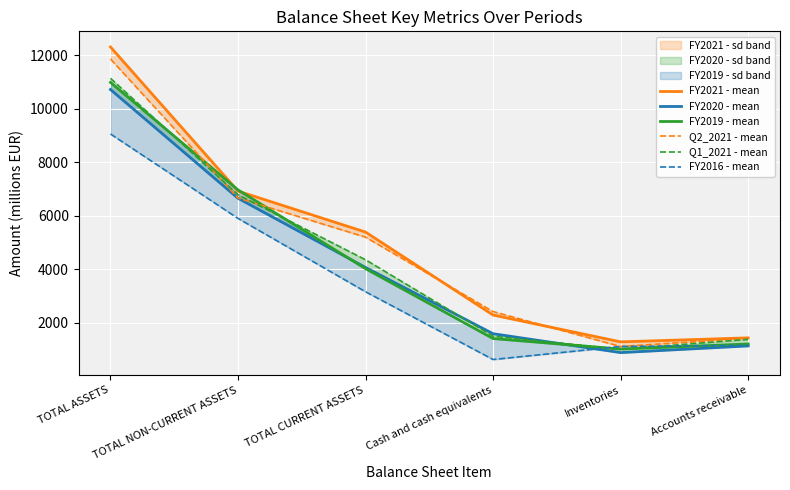

What is the sum of the FY2021 - mean values at Cash and cash equivalents and TOTAL NON-CURRENT ASSETS?

9201